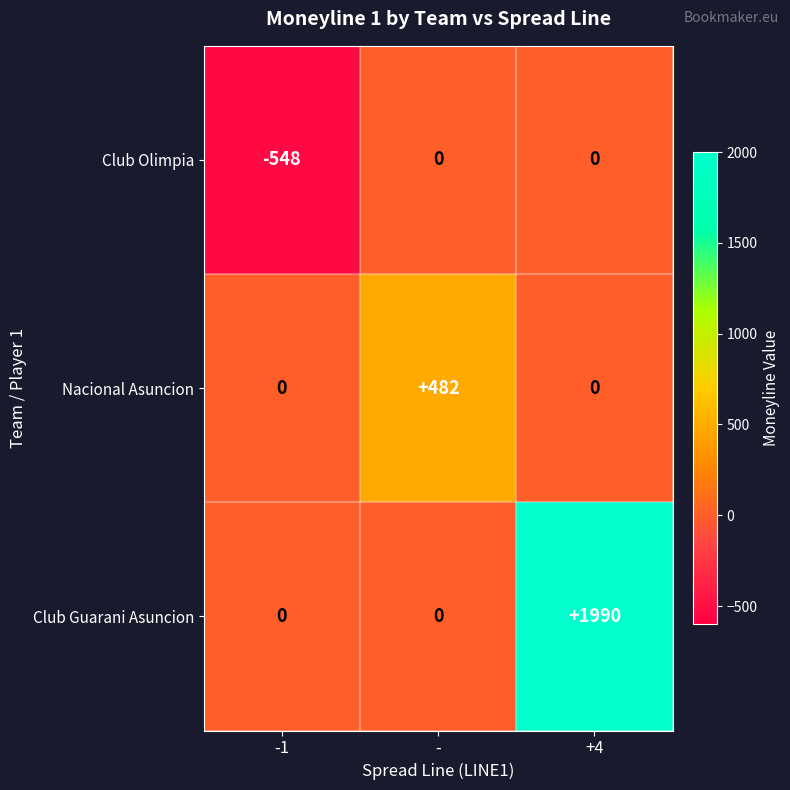

At which label does Nacional Asuncion reach its peak?

-